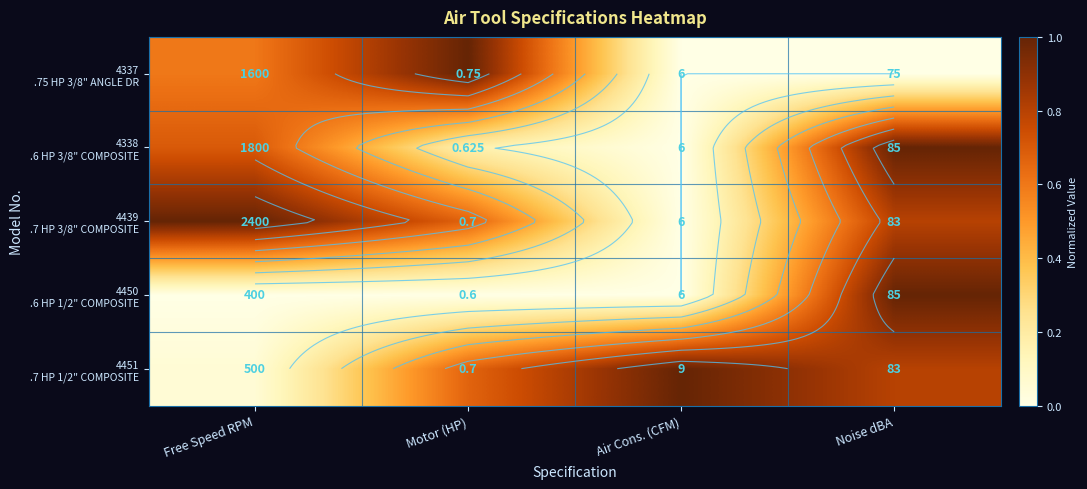

List the labels in order of 4338 .6 HP 3/8" COMPOSITE value, largest first.

Noise dBA, Free Speed RPM, Motor (HP), Air Cons. (CFM)